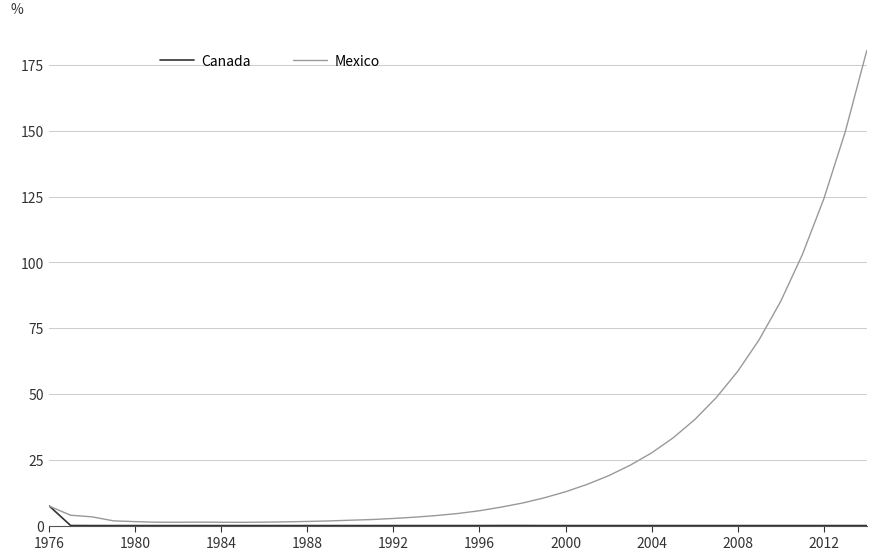

Which series has the widest spread of values?

Mexico